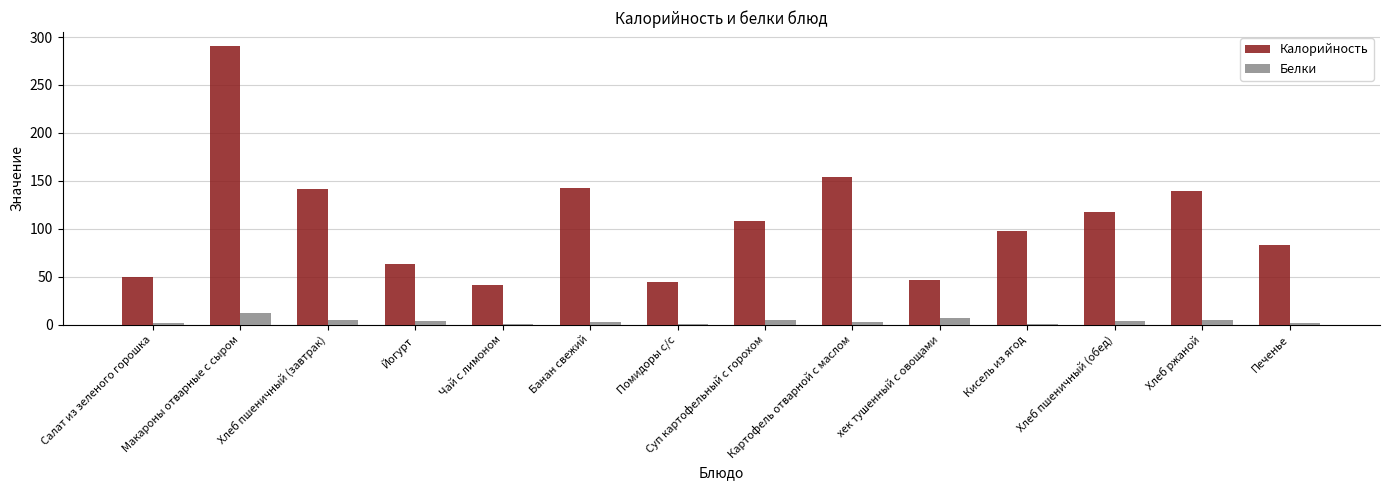

At which label does Калорийность first exceed 107?

Макароны отварные с сыром